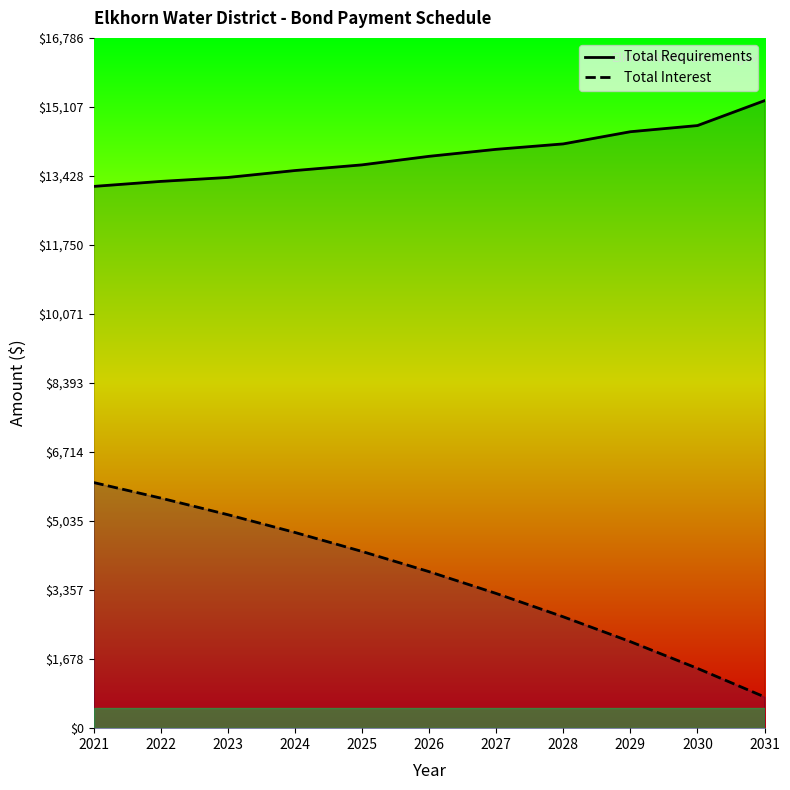

True or false: Total Interest has more than 2 interior local peaks.

False